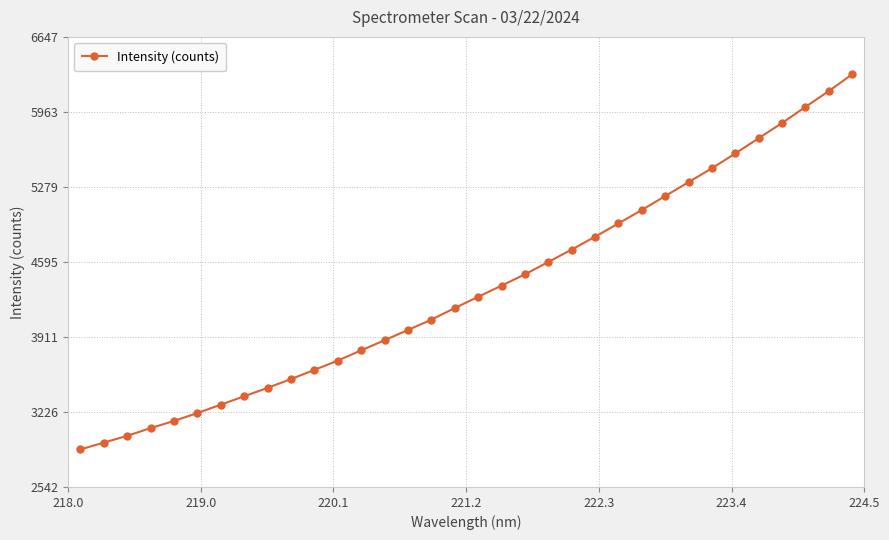

What is the smallest value displayed?

2884.9